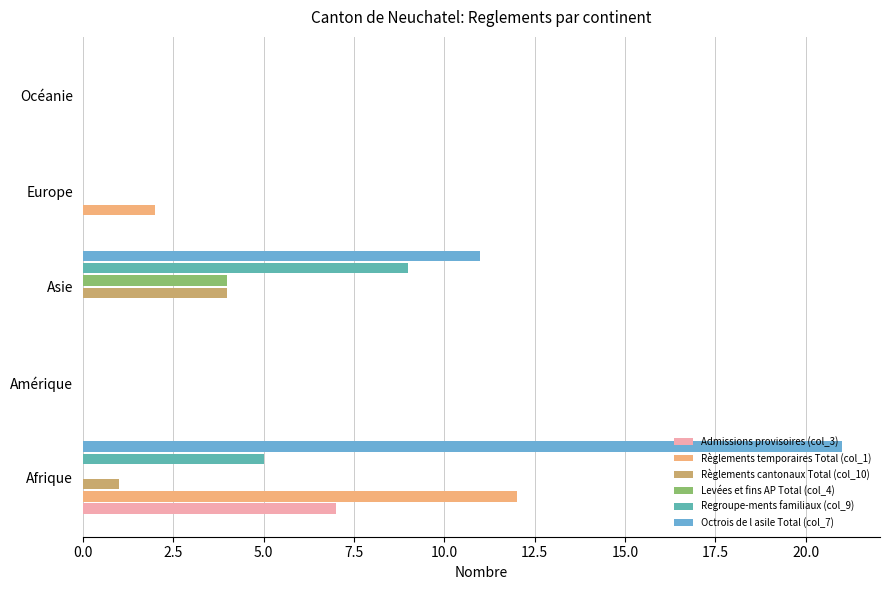

Is it true that Règlements cantonaux Total (col_10) equals 1 at Afrique?

True